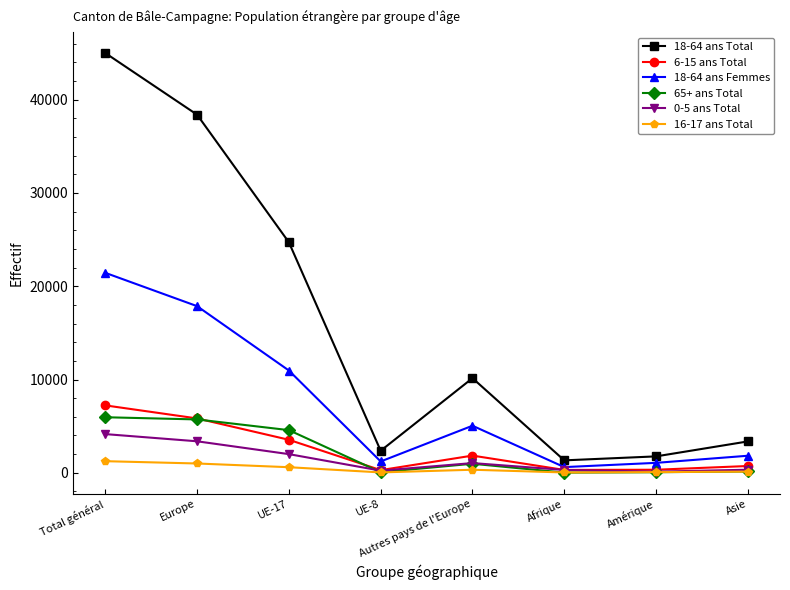

The 18-64 ans Total series shows 15415 at Total général. True or false?

False